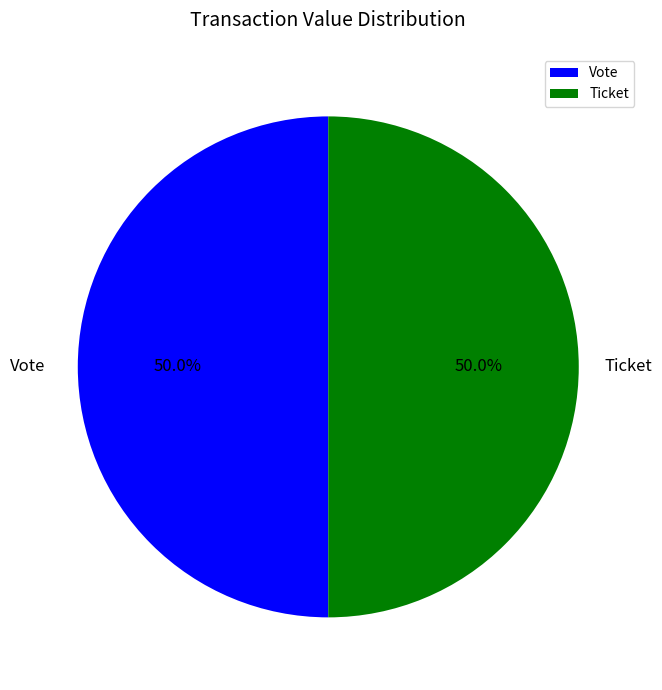

Combined, what portion of the pie is Ticket and Vote?

100.0%